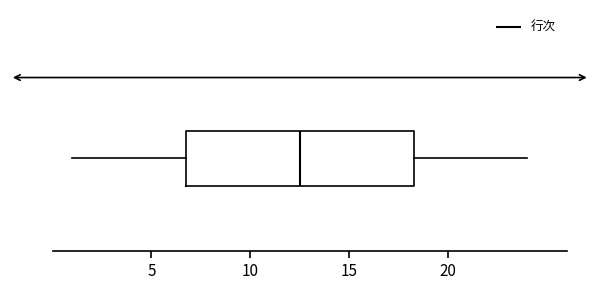

Where is the right edge of the box on the x-axis? The values are not printed on the chart, so give them approximately, as read against the axis.

18.5